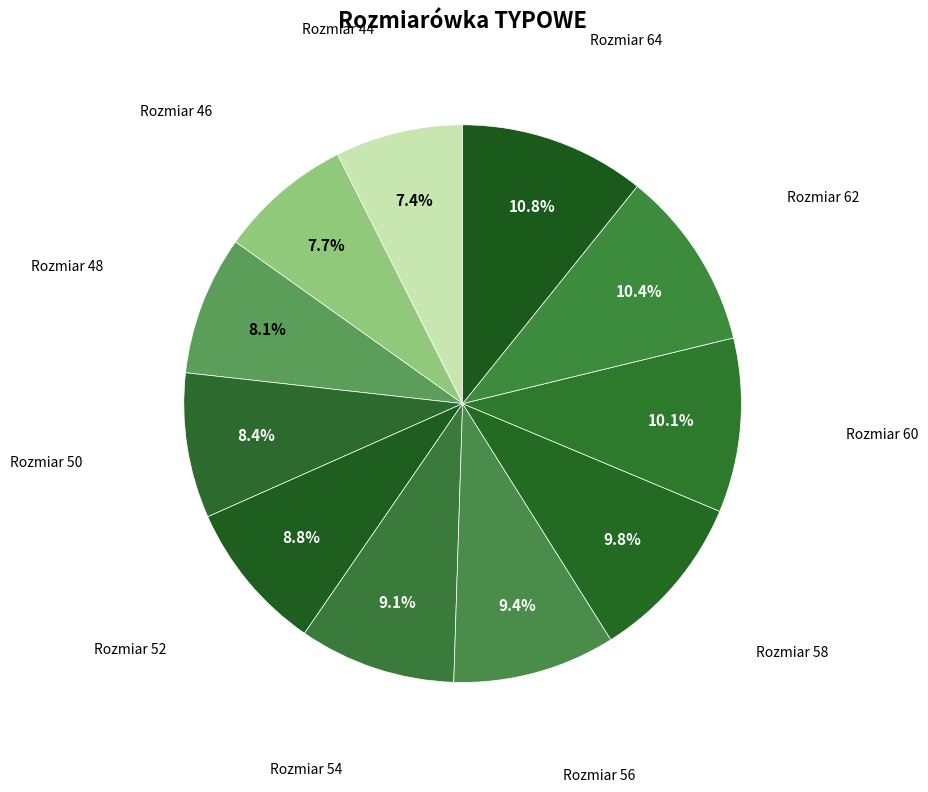

Count the number of slices in the pie.

11